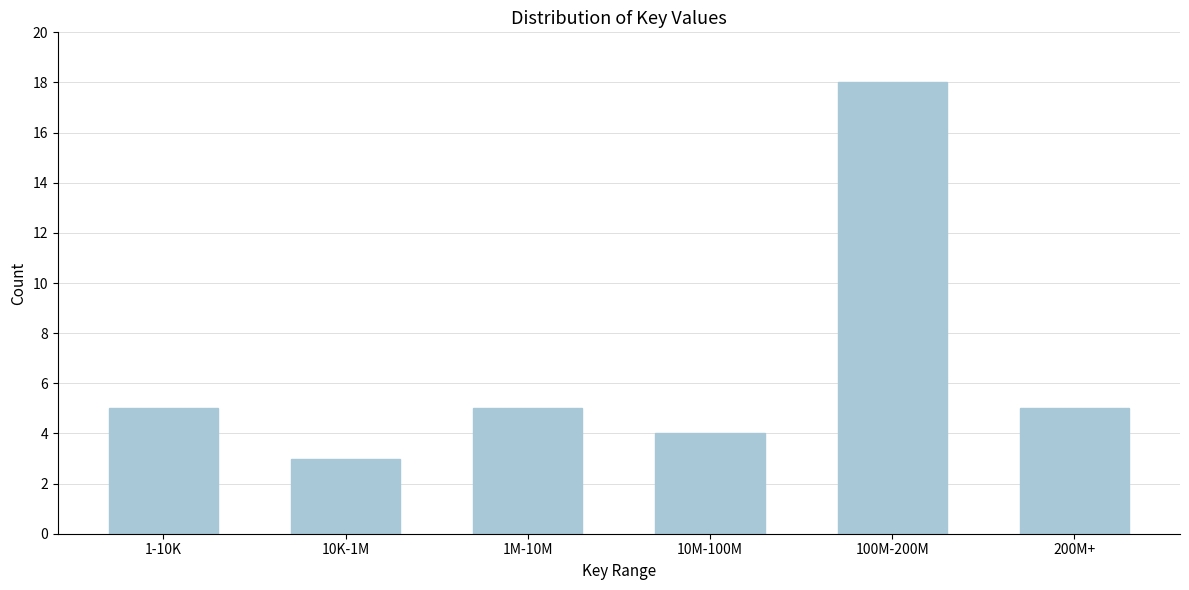

Reading right to left, list all the values displayed in this chart.

200M+=5	100M-200M=18	10M-100M=4	1M-10M=5	10K-1M=3	1-10K=5